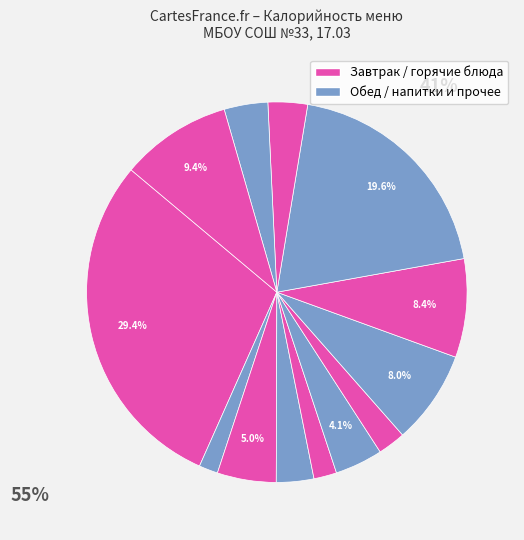

Count the number of slices in the pie.

13